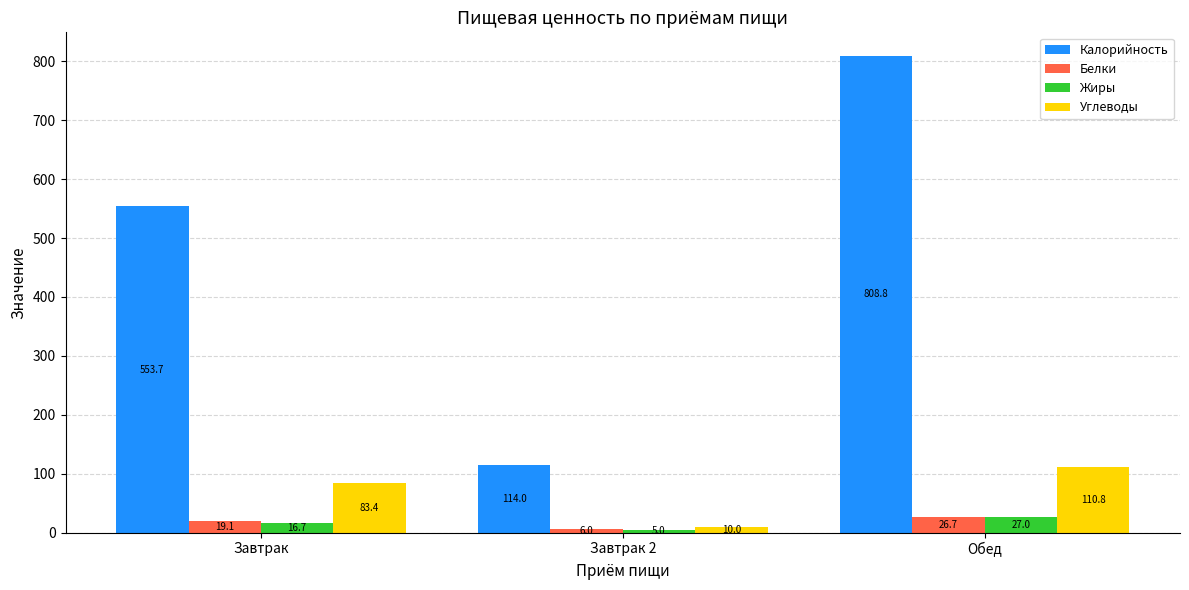

Rank the series at Обед from highest to lowest value.

Калорийность, Углеводы, Жиры, Белки